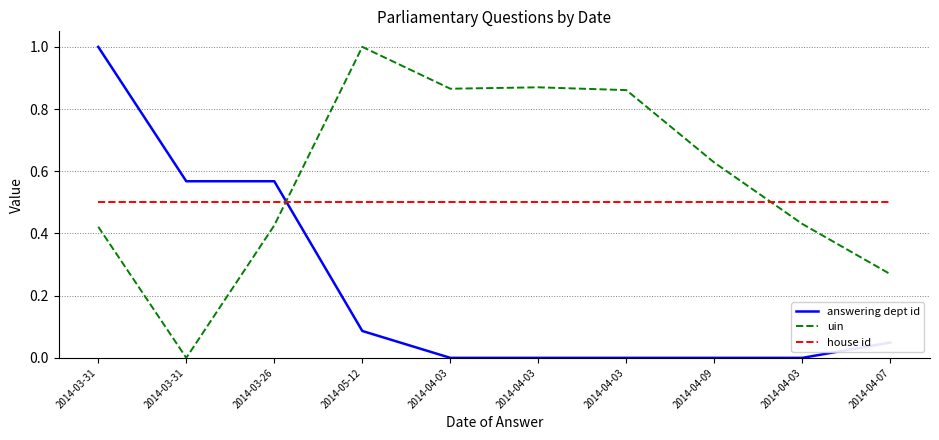

Does the chart display data point markers on the line(s)?

No